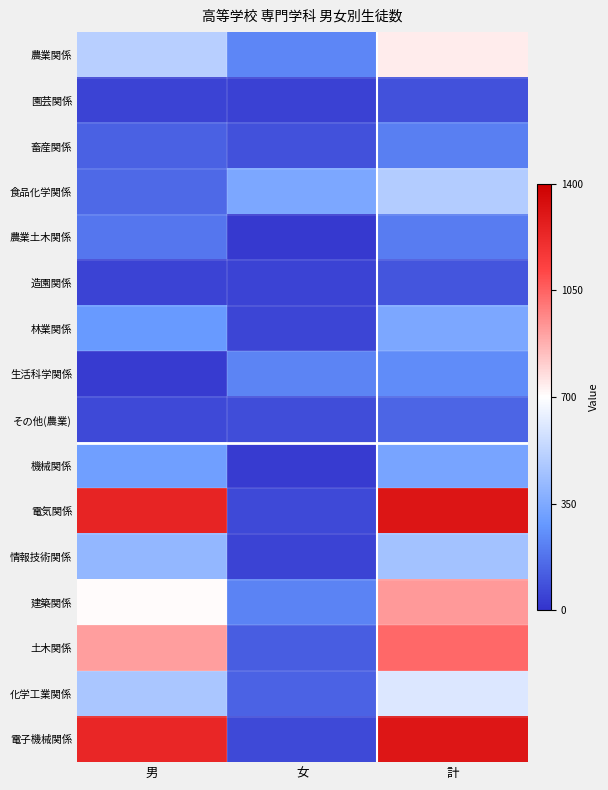

What is the difference between the highest and lowest values at 計?

1223